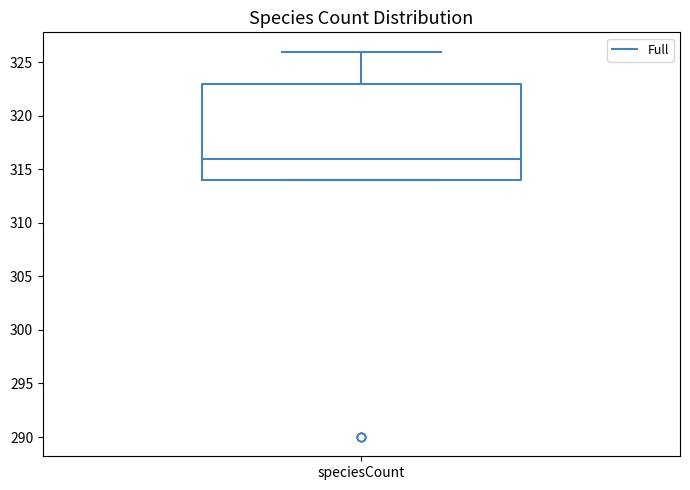

Where is the lower edge of the box for speciesCount on the y-axis? The values are not printed on the chart, so give them approximately, as read against the axis.

314